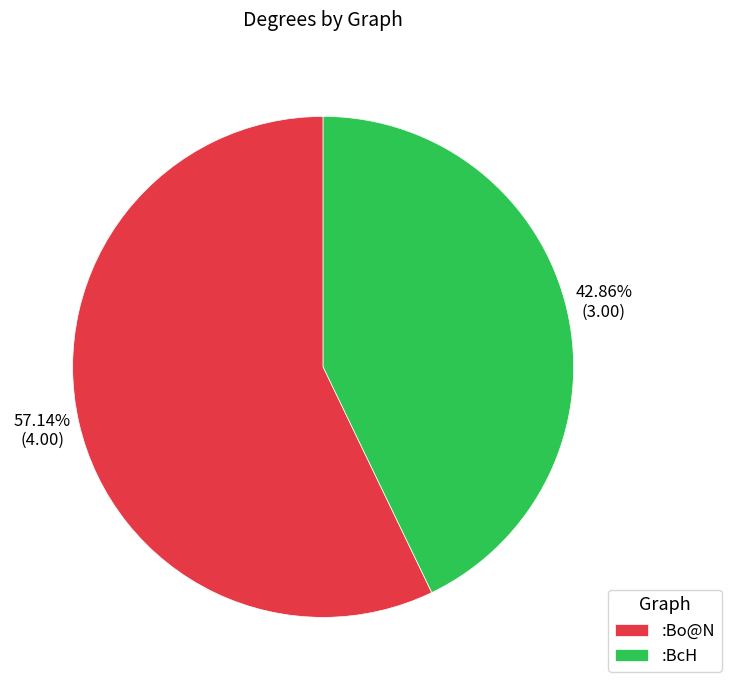

Count the number of slices in the pie.

2